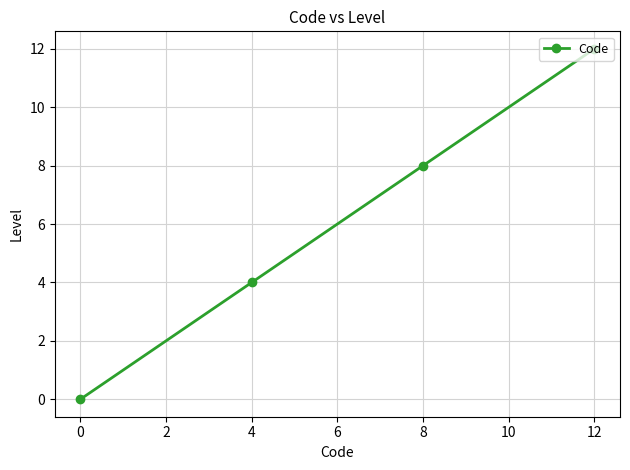

What is the value of the 2nd point from the left?

4